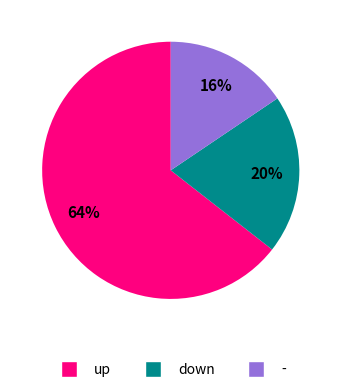

To the nearest percent, what is the average slice percentage?

33%